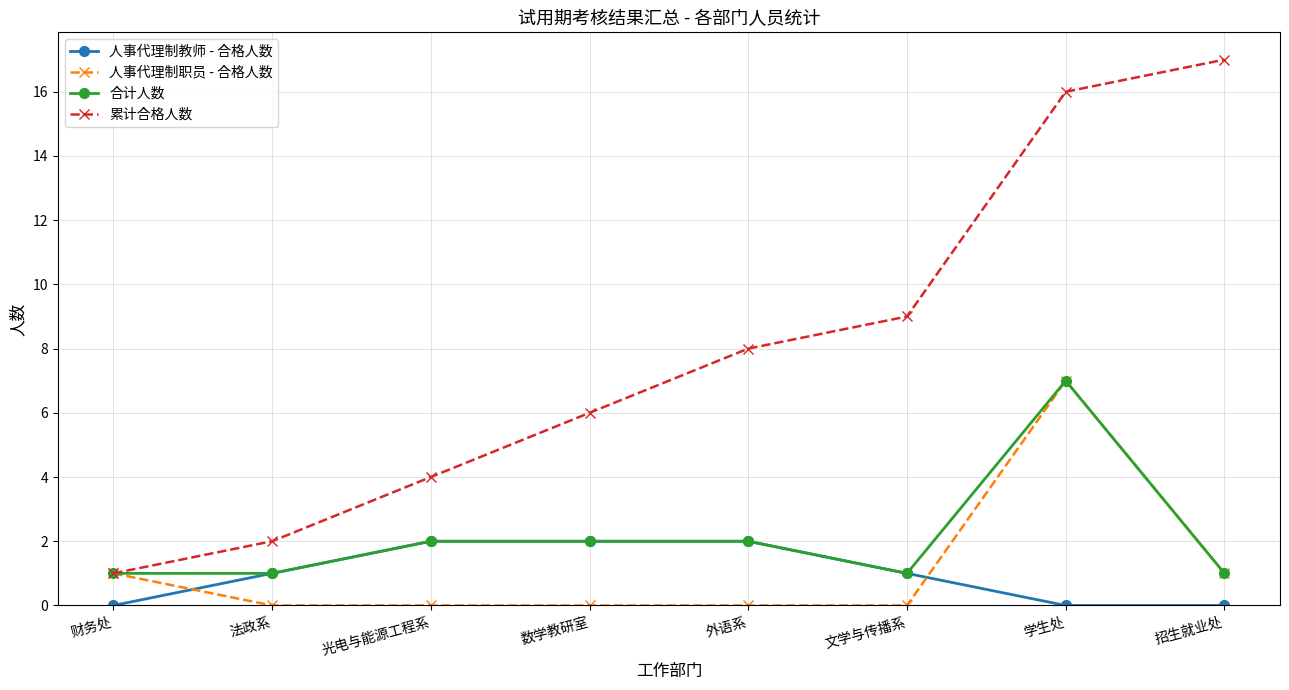

What is the label of the 5th point from the right?

数学教研室